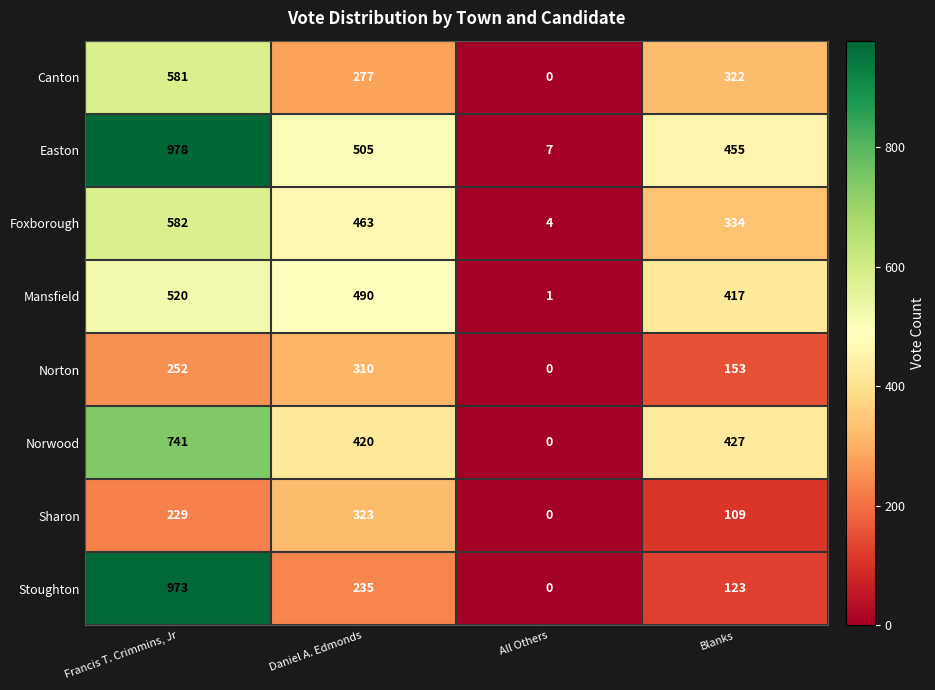

At Blanks, list the series in order from smallest to largest.

Sharon, Stoughton, Norton, Canton, Foxborough, Mansfield, Norwood, Easton